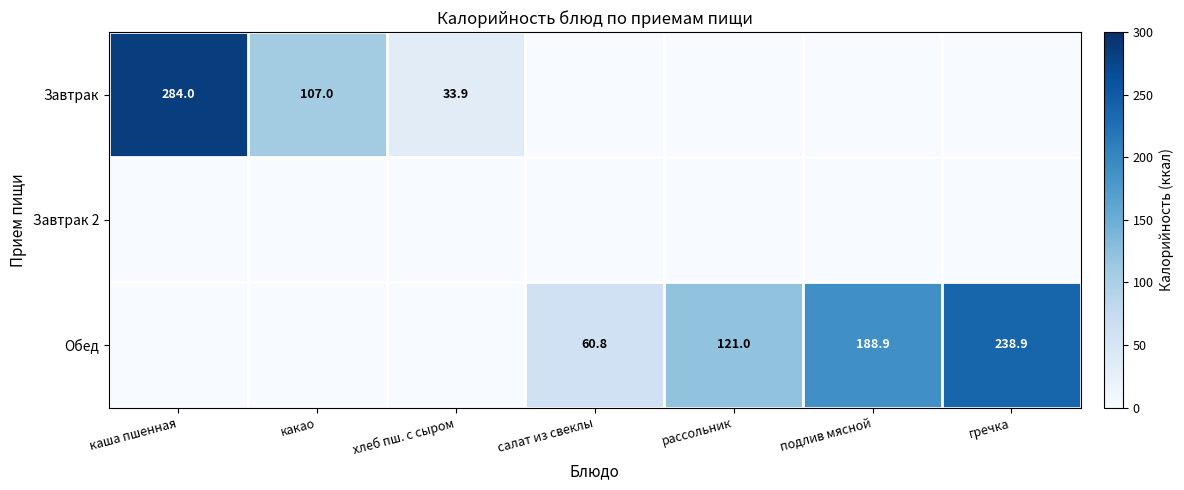

What is the sum of the Завтрак values at какао and каша пшенная?

391.0